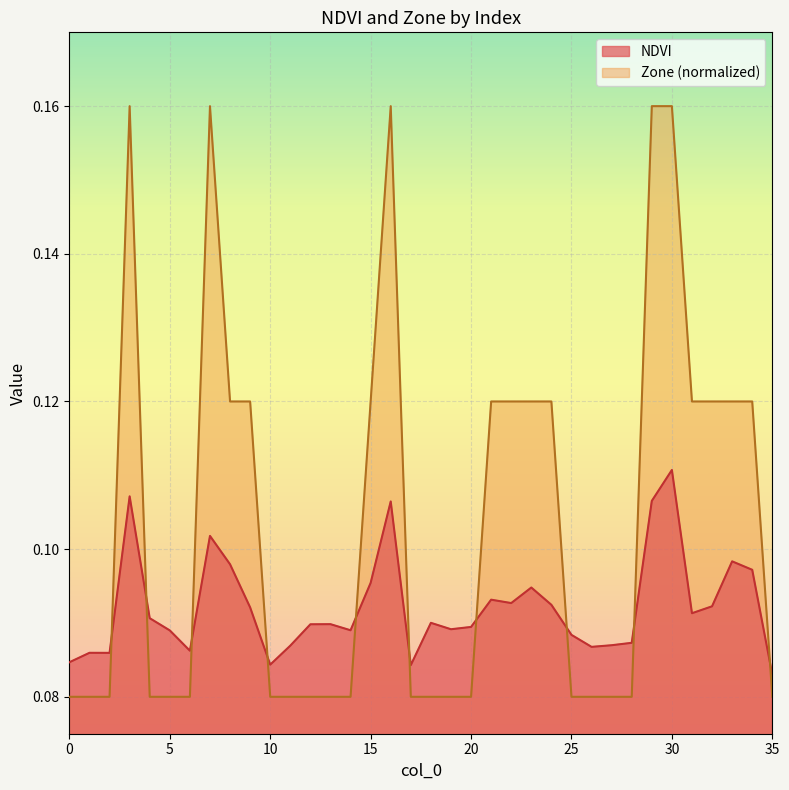

What is the sum of all Zone values?

3.7